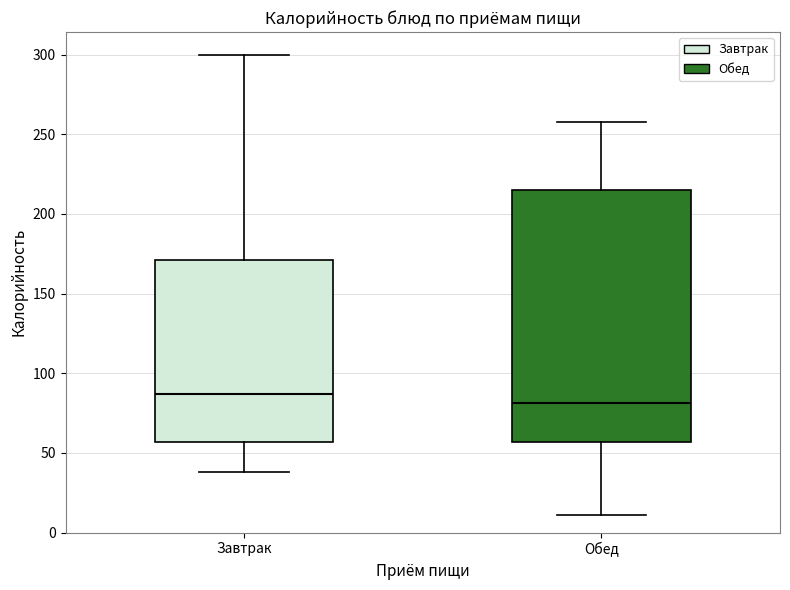

Reading left to right, transcribe this box plot: for each box, give where its median line is, the range the box spans, and where its two whiskers end, as read against the y-axis. The values are not printed on the chart, so give them approximately, as read against the axis.

Завтрак: median 85, box 55 to 170, whiskers 40 to 300
Обед: median 80, box 55 to 215, whiskers 10 to 260